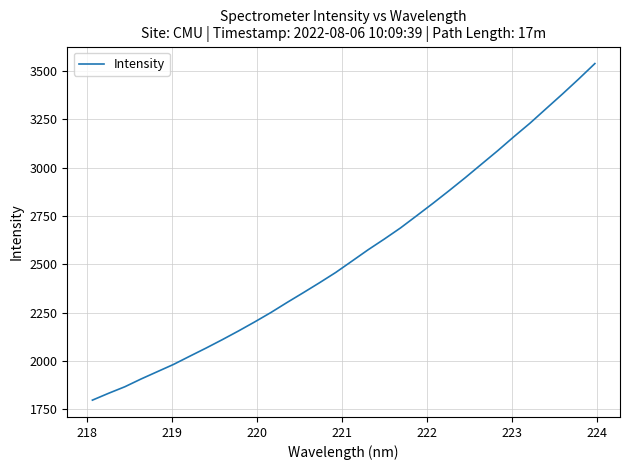

What is the maximum value shown in the chart?

3538.4